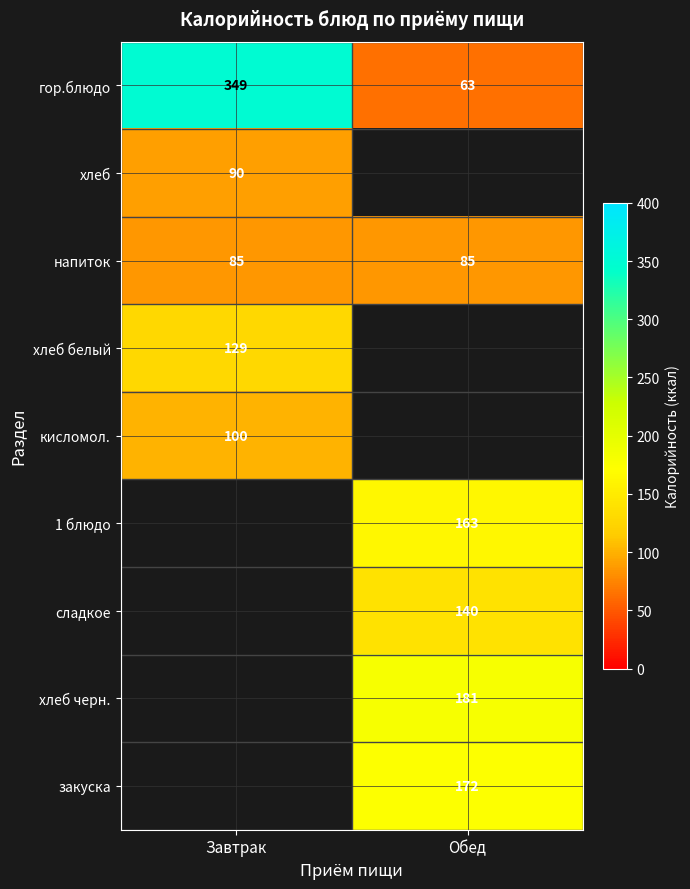

True or false: хлеб белый has a value of 213 at Завтрак.

False